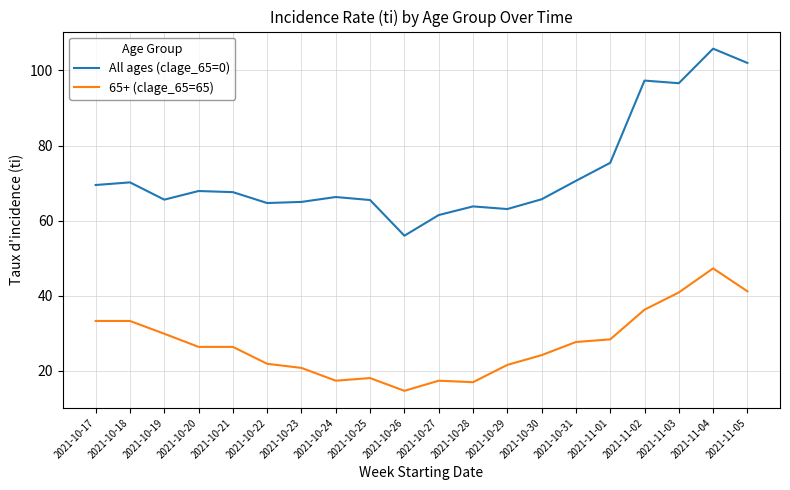

What position from the right is 2021-10-28?

9